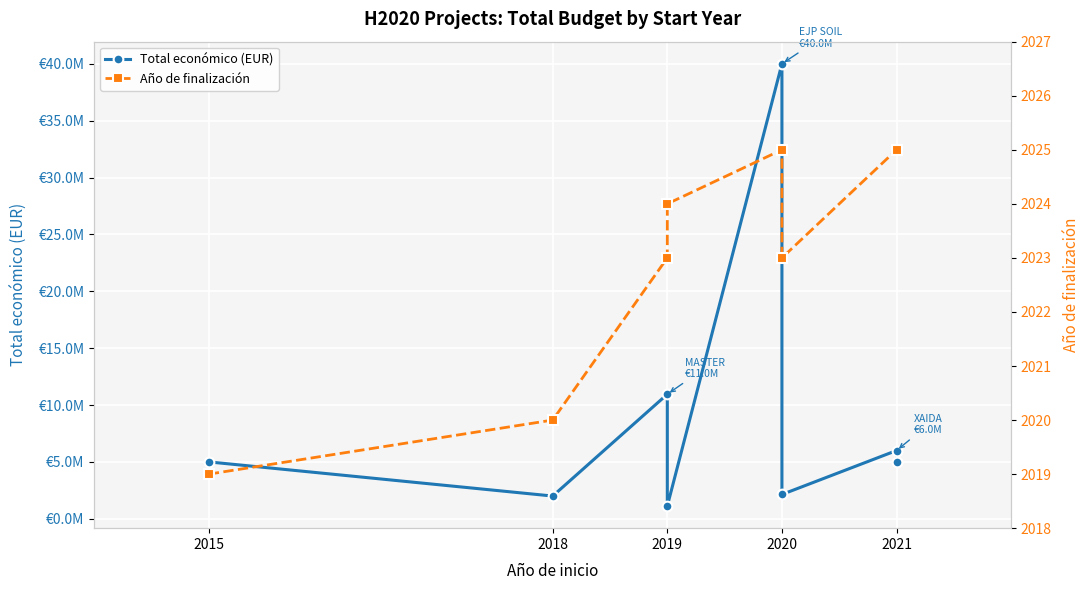

What are all the series names shown in the legend?

Total económico (EUR), Año de finalización